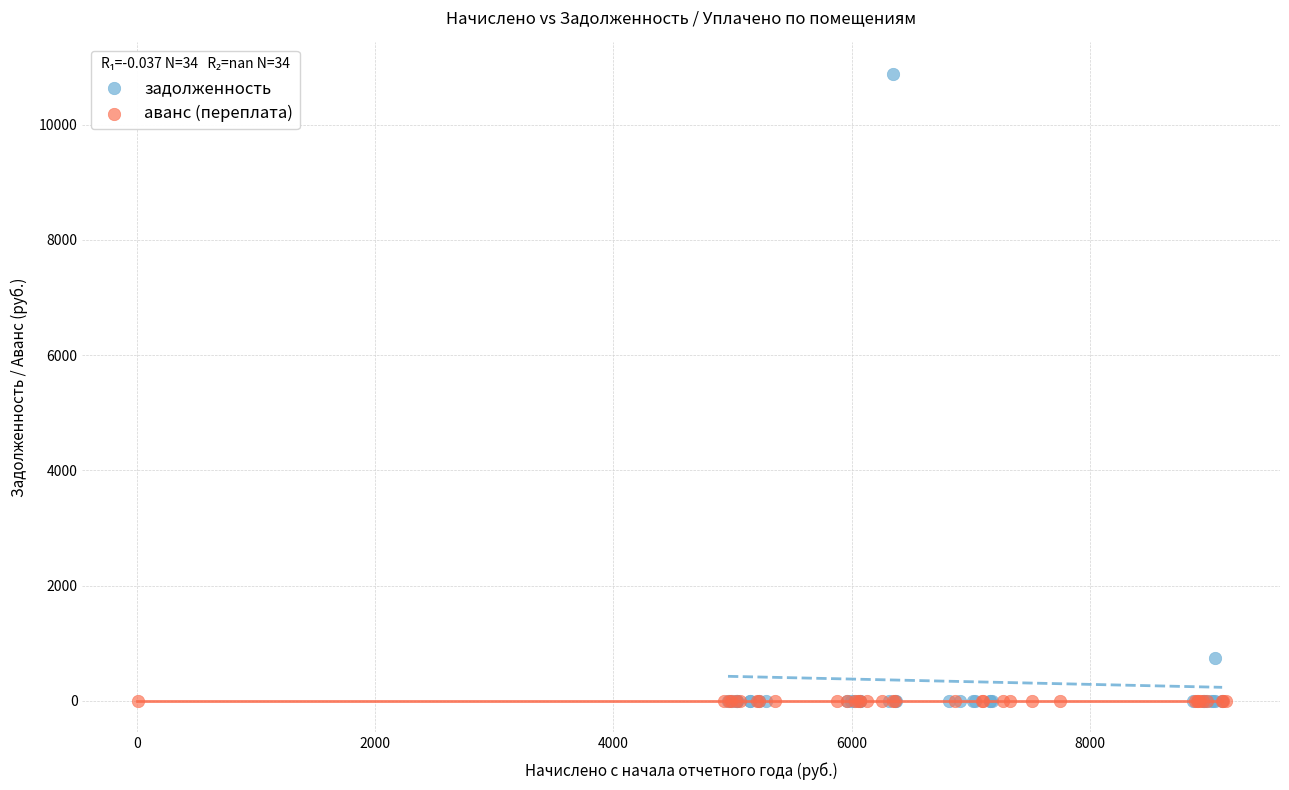

Which series reaches the maximum Y coordinate?

задолженность